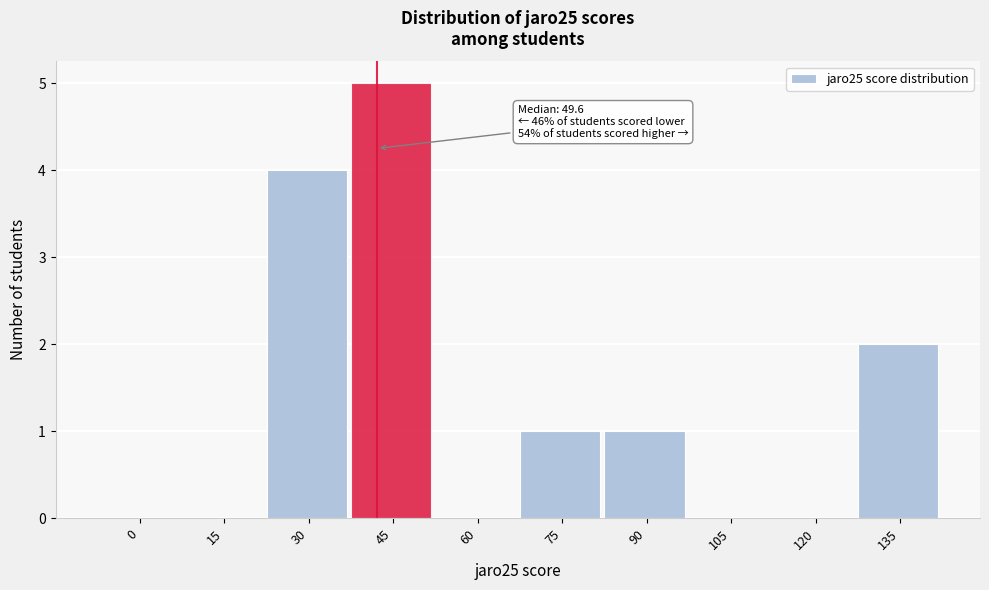

Reading left to right, extract all data points from this chart.

0=0	15=0	30=4	45=5	60=0	75=1	90=1	105=0	120=0	135=2